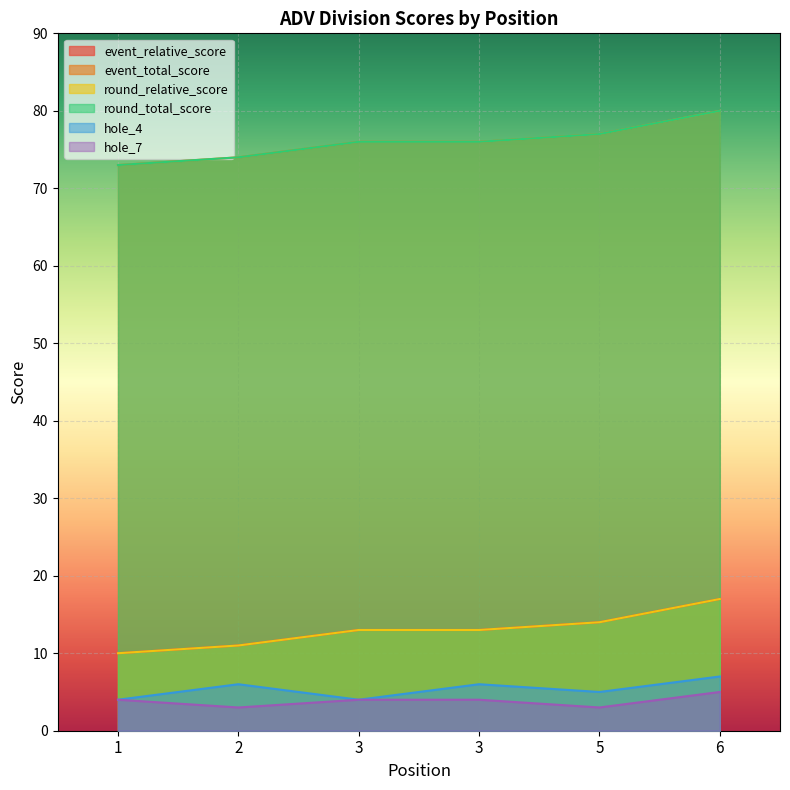

How many categories are shown in the chart?

6